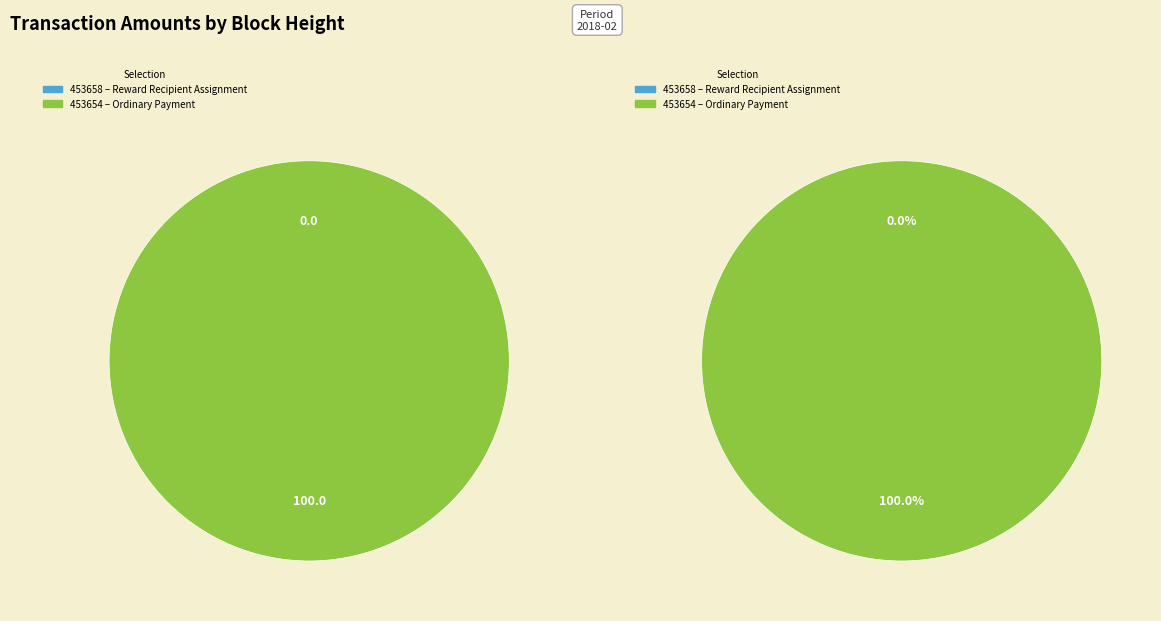

Rank the categories by value from lowest to highest.

453658, 453654